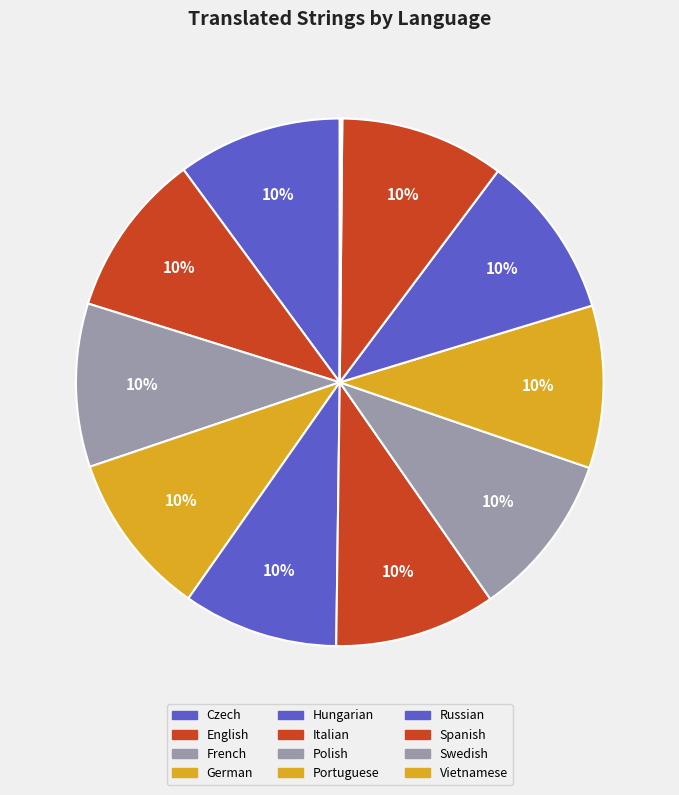

To the nearest percent, what percentage of the pie is Hungarian?

10%